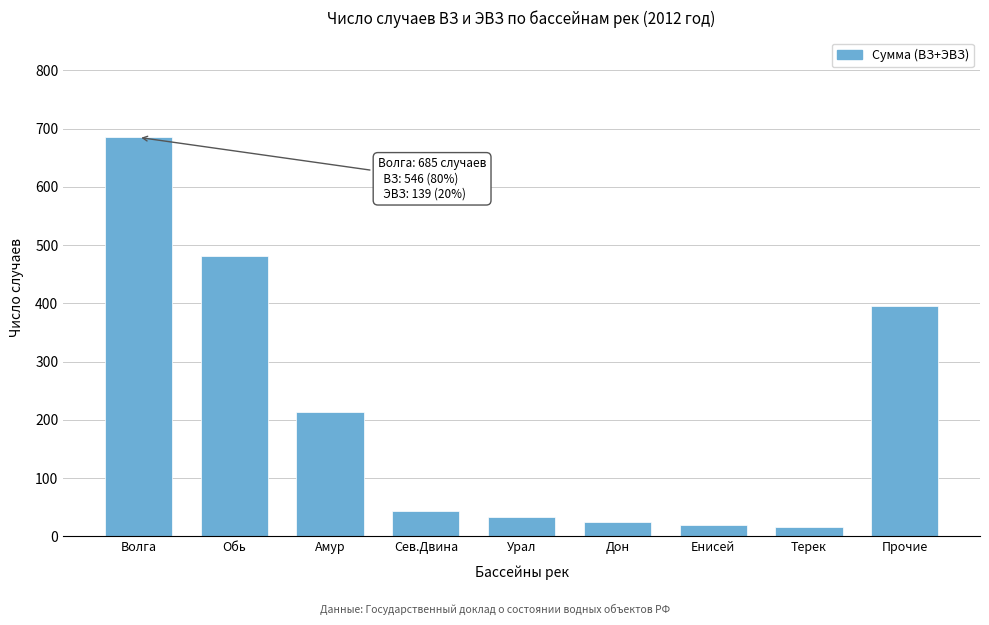

What is the greatest value displayed?

685